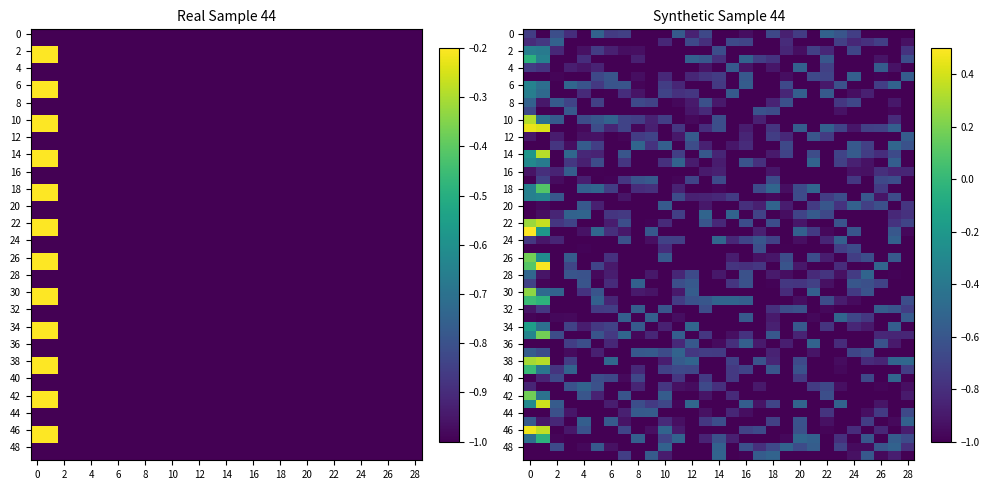

What value does the Totals series have at 16?

-1.0